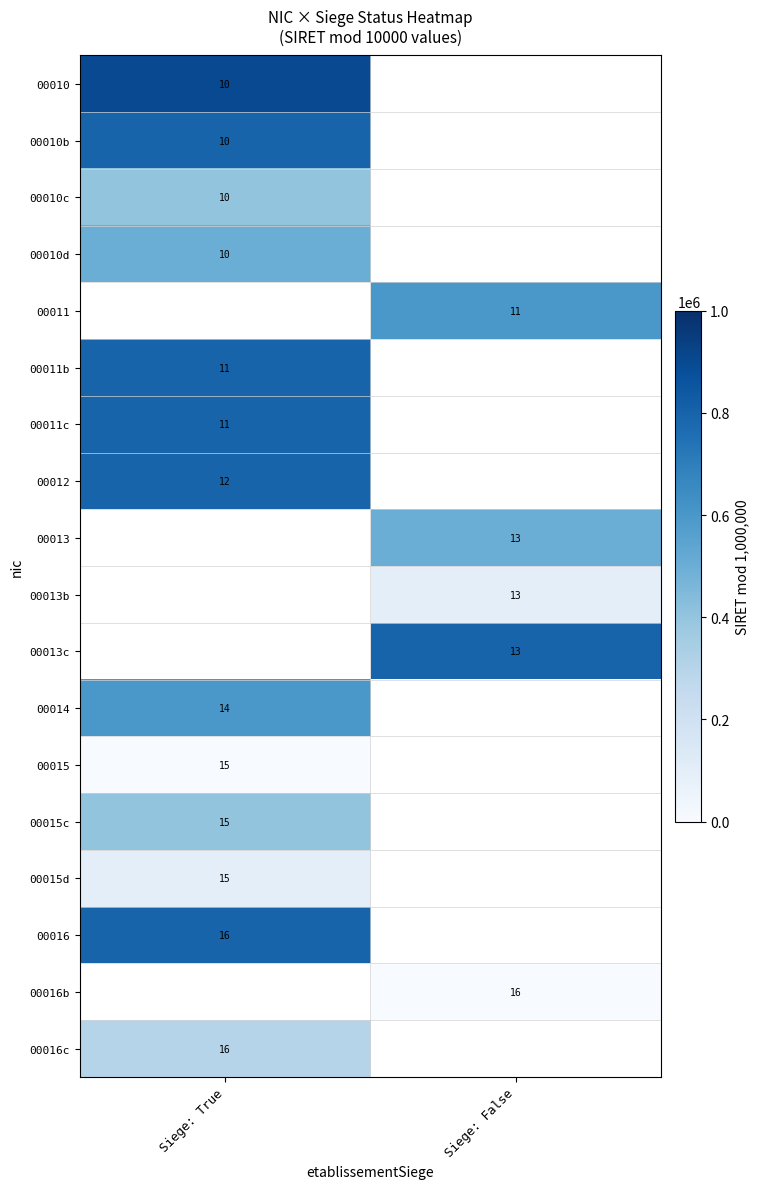

The row_12 series shows 15.0 at Siege: True. True or false?

True